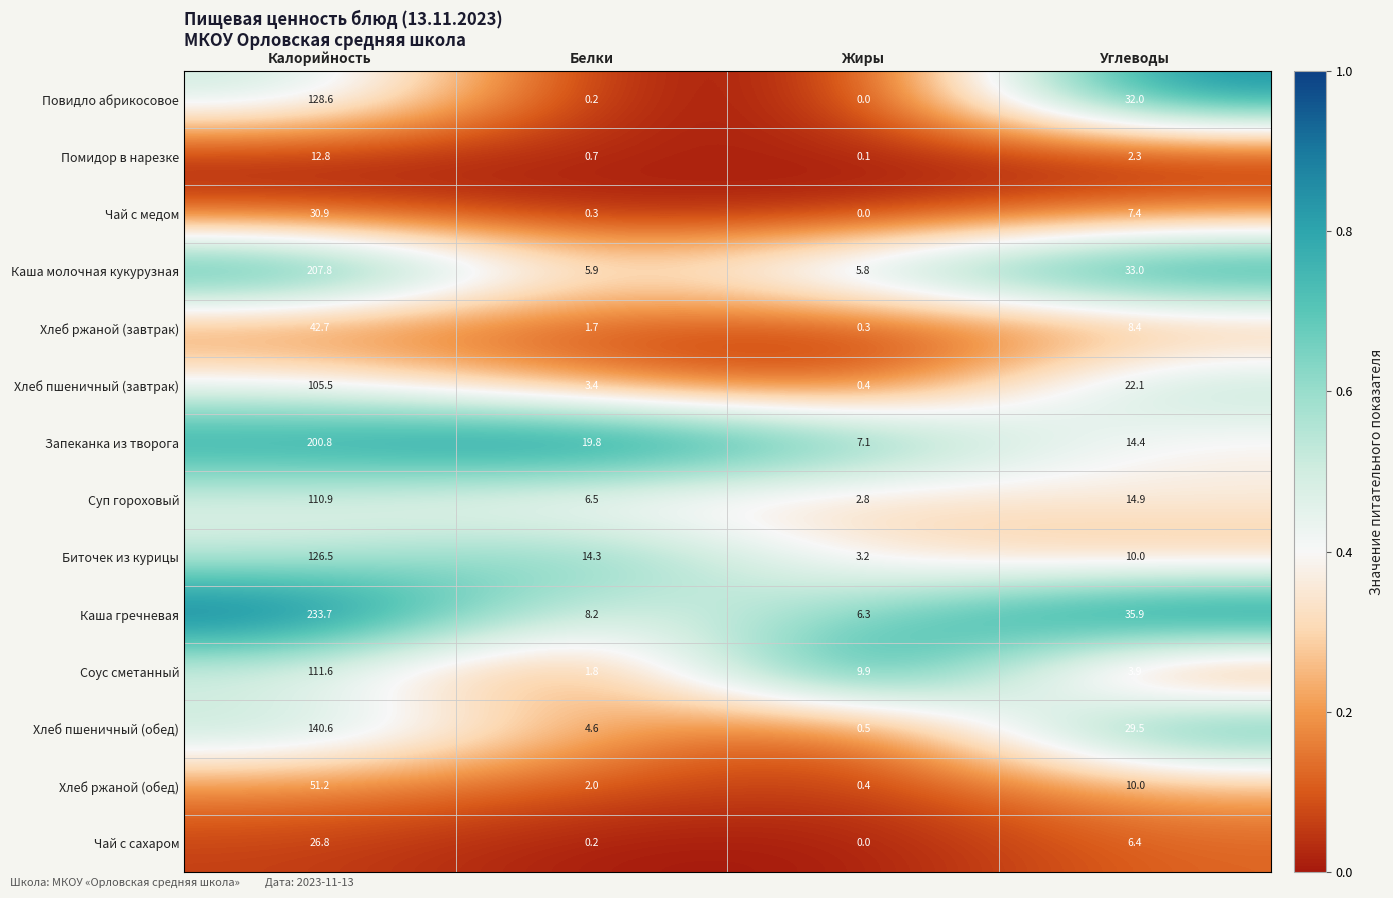

The Чай с медом series shows 0.0 at Жиры. True or false?

True